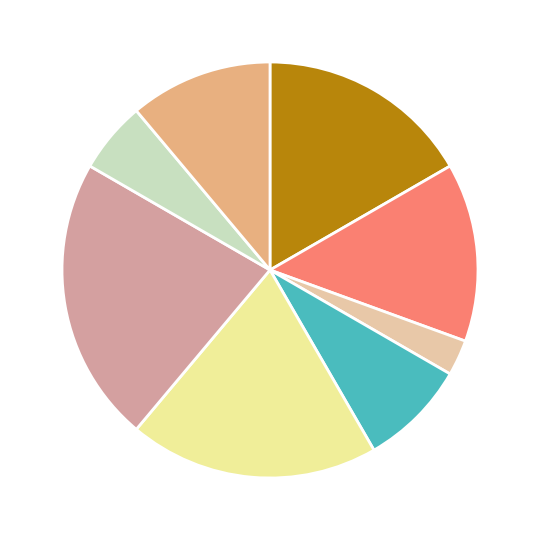

Is there a majority slice in this chart?

No